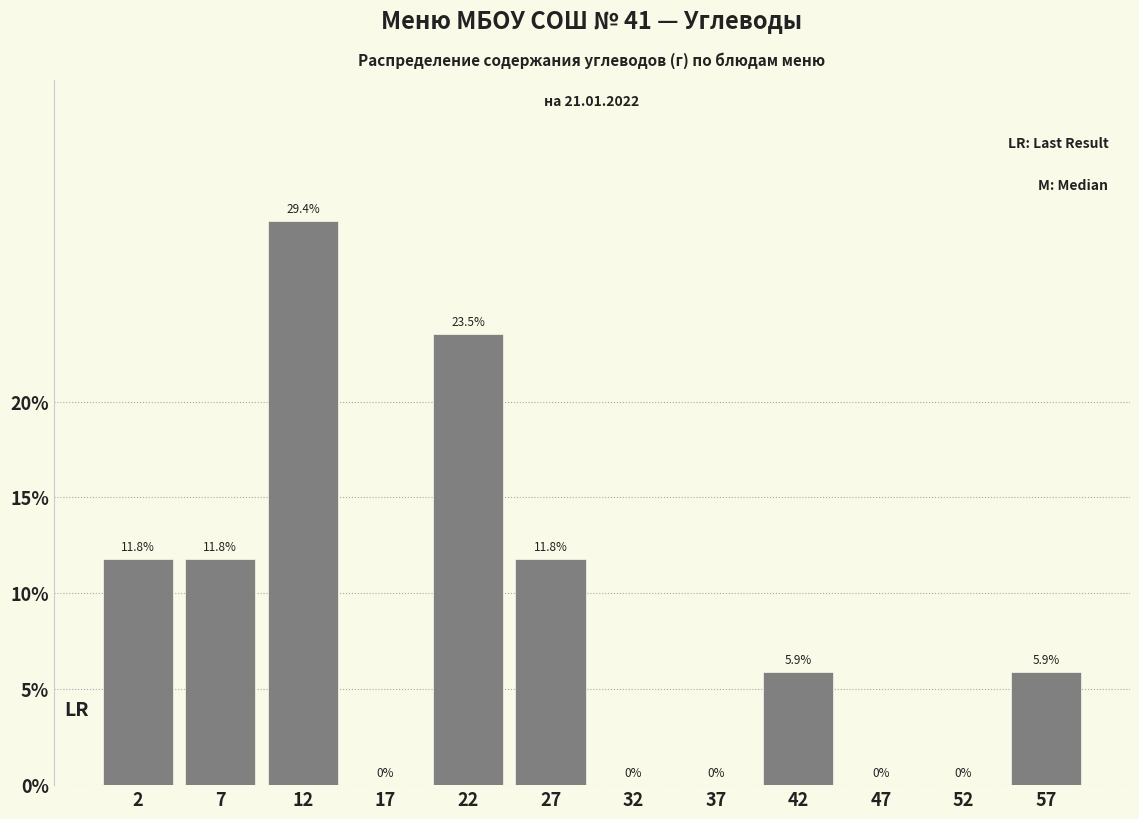

Reading left to right, extract all data points from this chart.

2=11.8	7=11.8	12=29.4	22=23.5	27=11.8	32=0.0	37=0.0	42=5.9	47=0.0	52=0.0	57=5.9